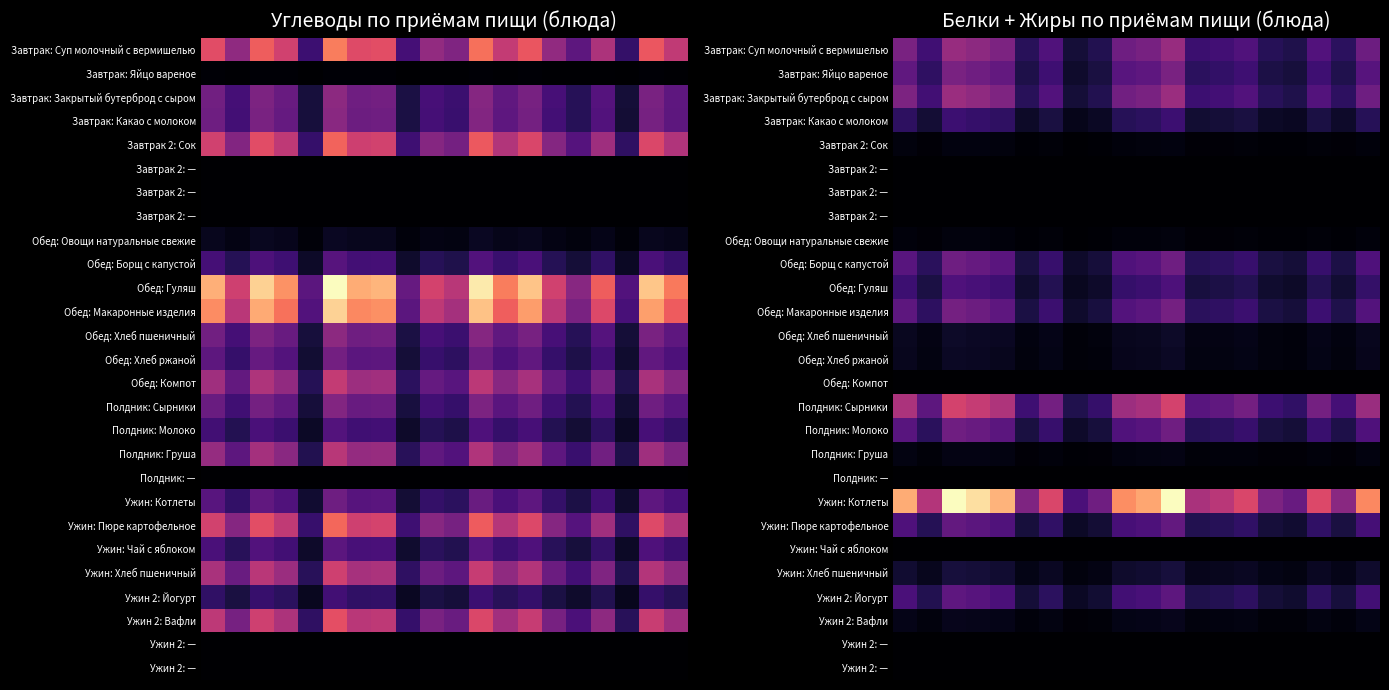

At which category is the sum across all series the highest?

2